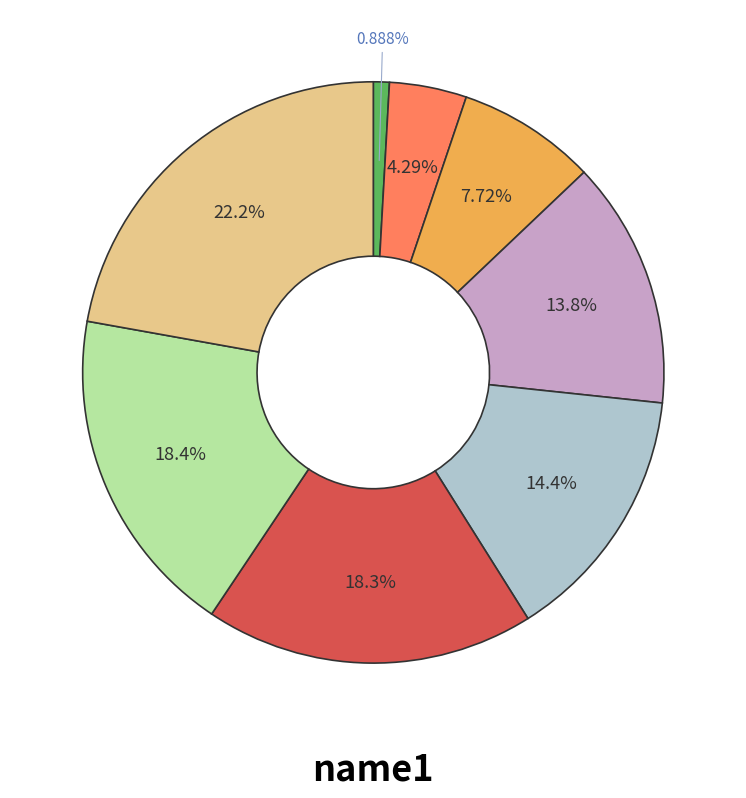

Is there any slice that represents more than half of the pie?

No